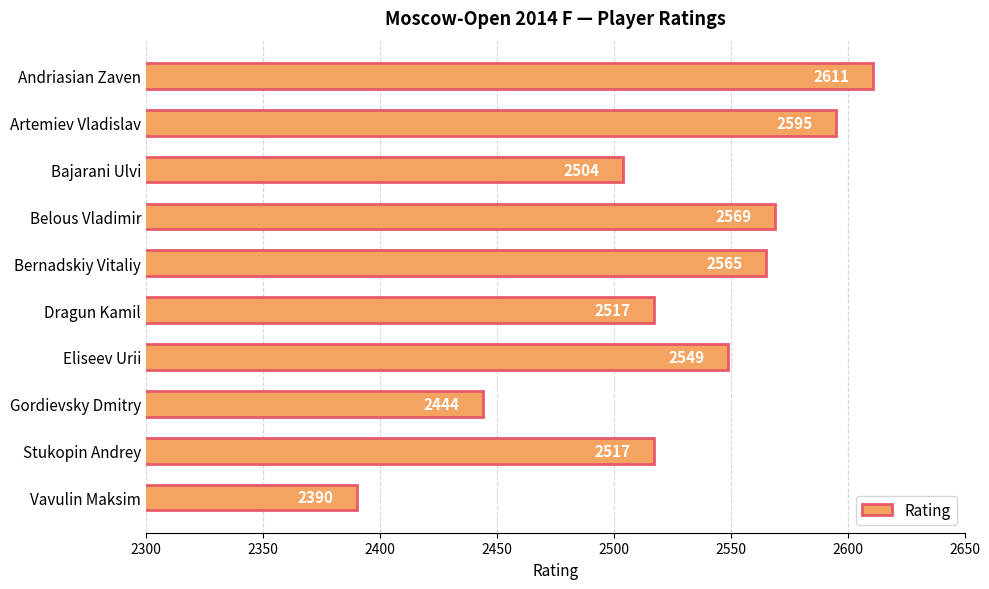

What is the difference between the maximum and minimum values?

221